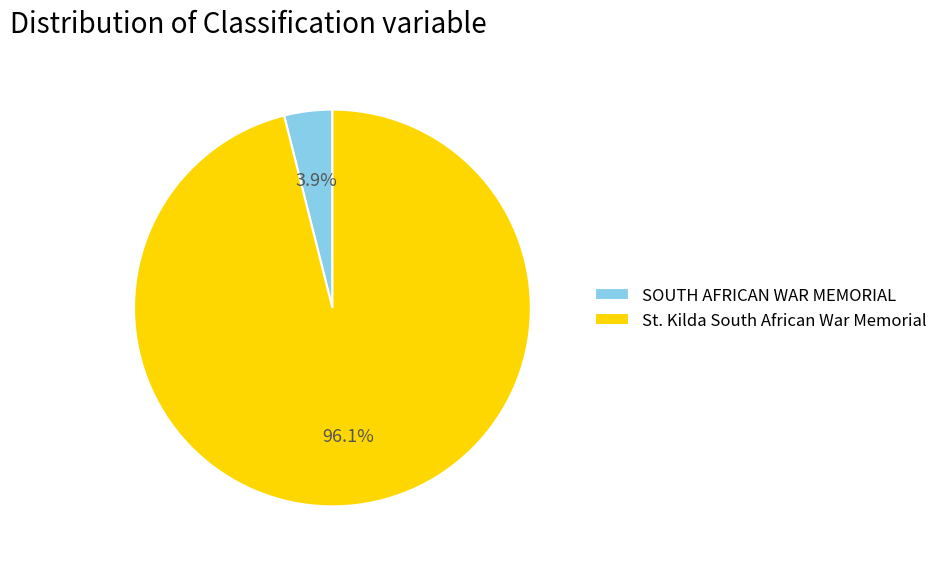

What portion of the pie excludes St. Kilda South African War Memorial?

3.9%